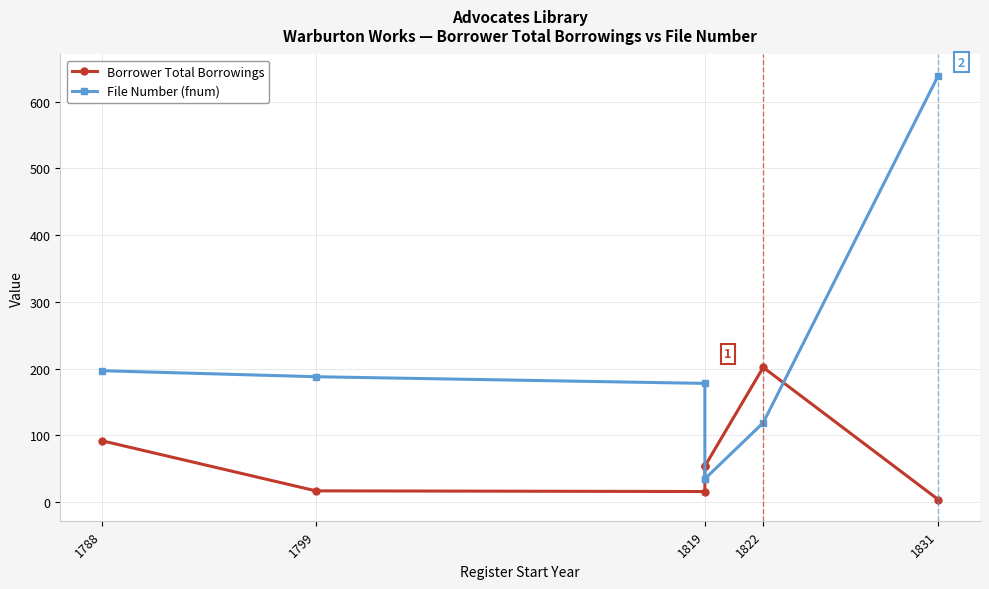

Where is File Number (fnum) nearest to the value 337?

1788